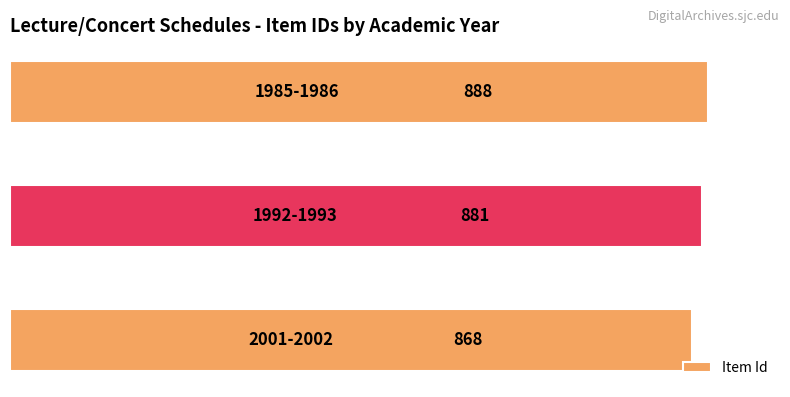

What is the greatest value displayed?

888